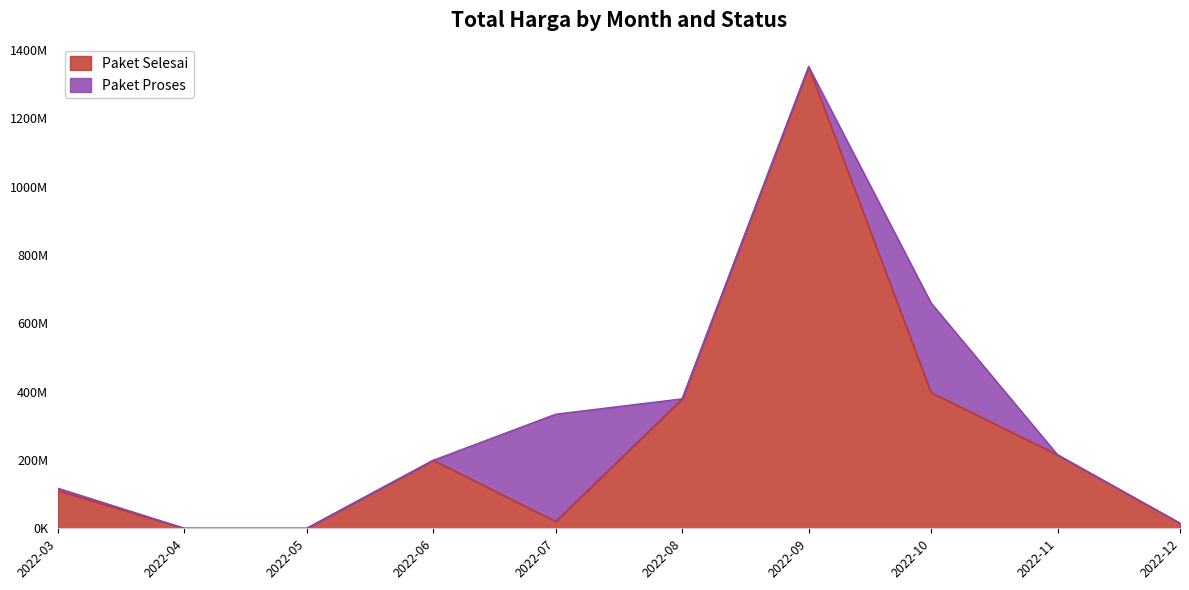

Between 2022-11 and 2022-05, which is larger?

2022-11